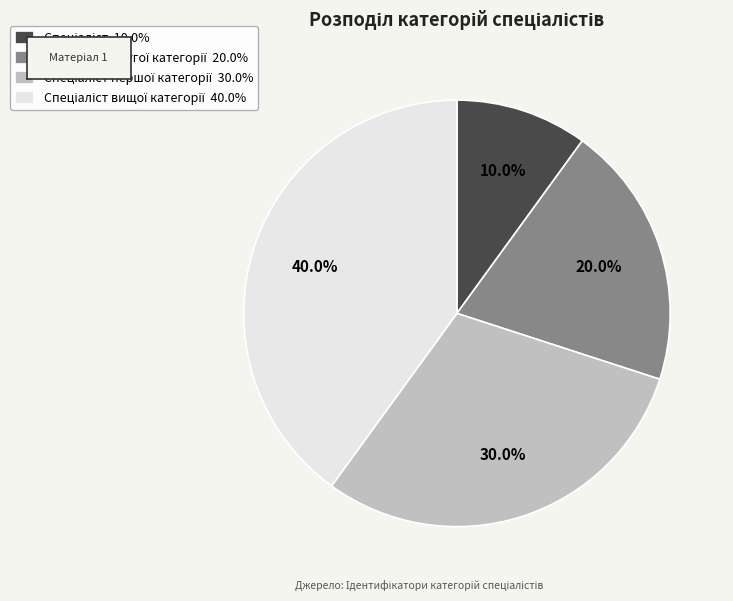

Does any single category account for the majority?

No